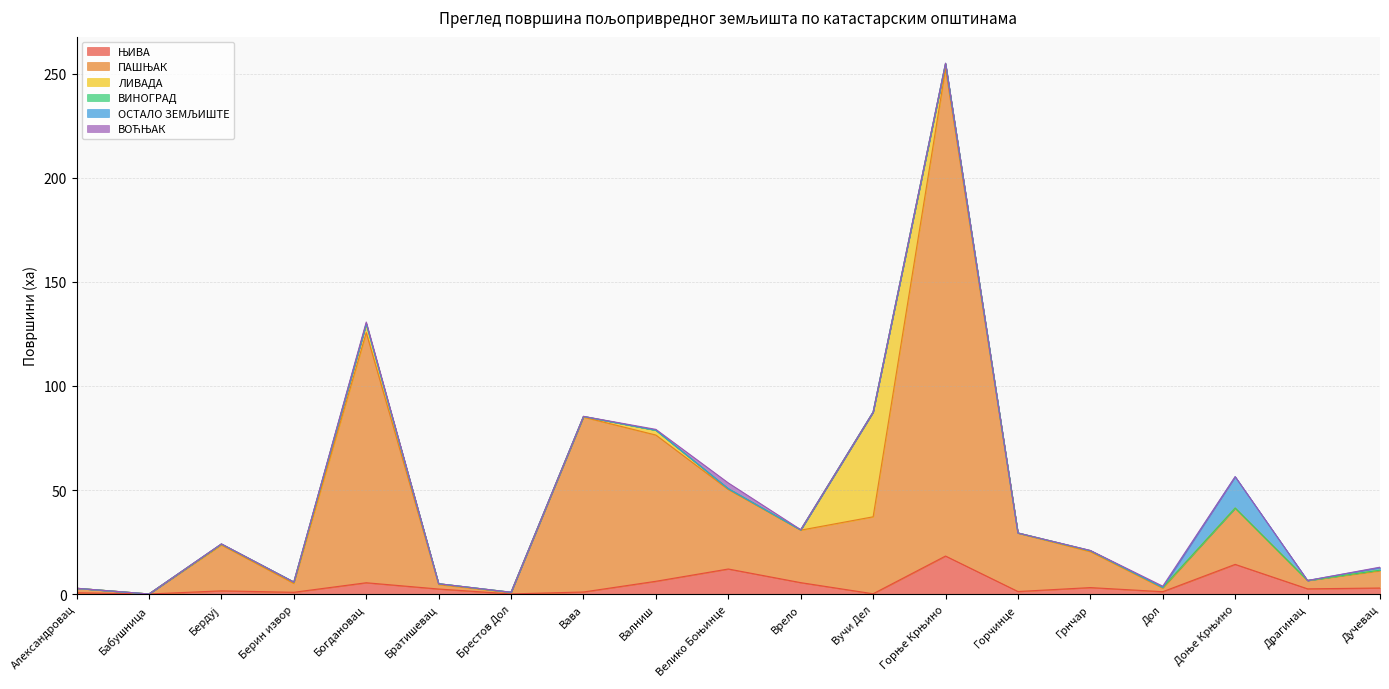

What position from the left is Грнчар?

15